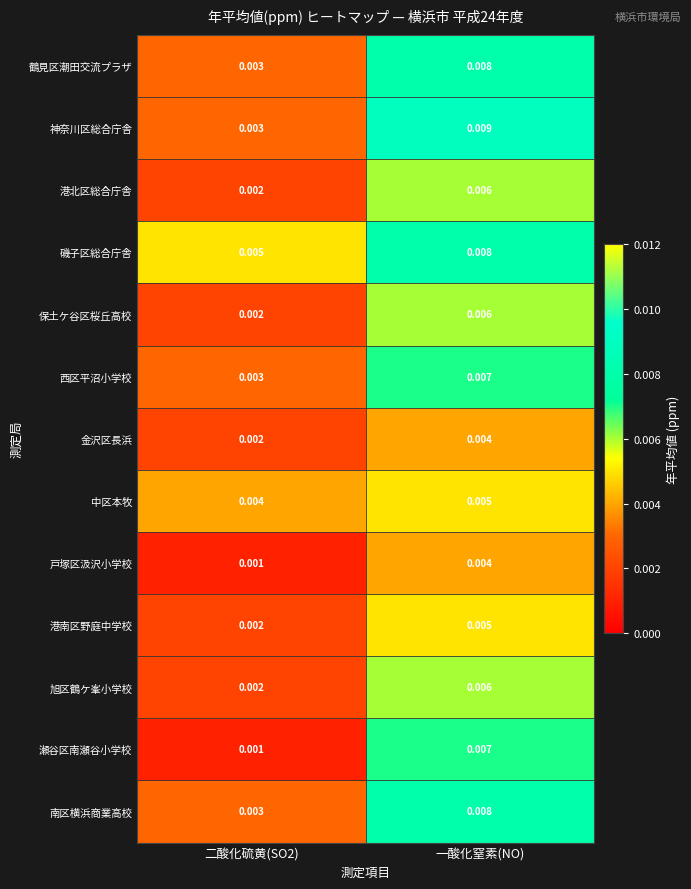

Is the value of 港北区総合庁舎 at 二酸化硫黄(SO2) greater than the value of 旭区鶴ケ峯小学校 at 一酸化窒素(NO)?

No